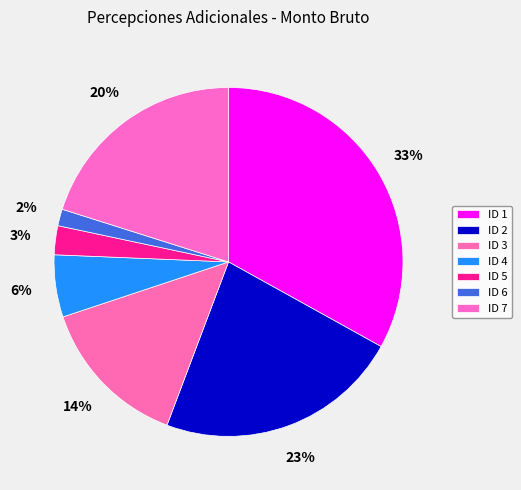

Is there any slice that represents more than half of the pie?

No